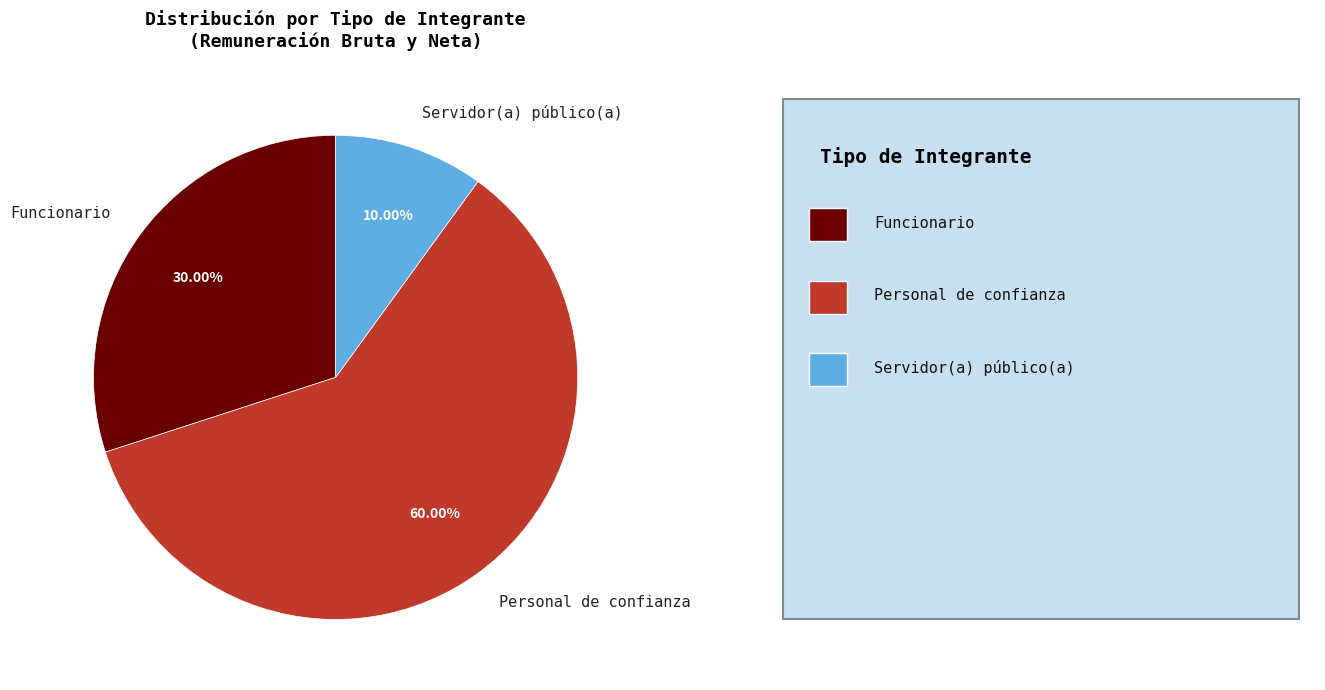

Rank the categories by value from highest to lowest.

Personal de confianza, Funcionario, Servidor(a) público(a)